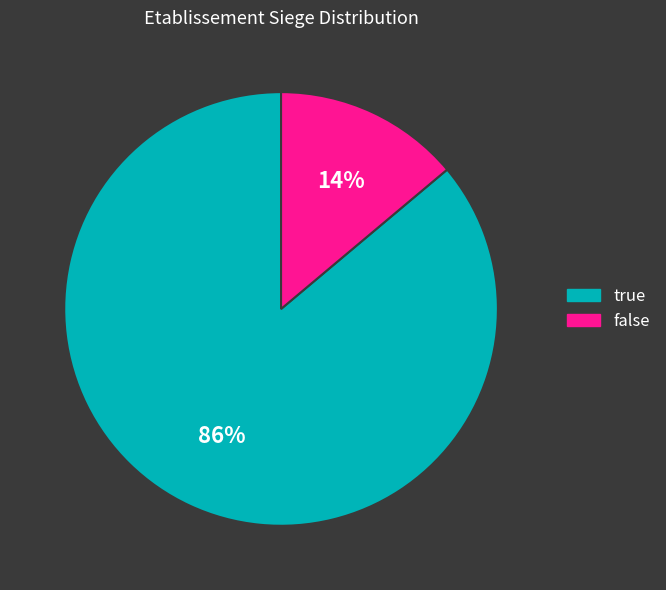

To the nearest percent, what percentage of the pie is true?

86%